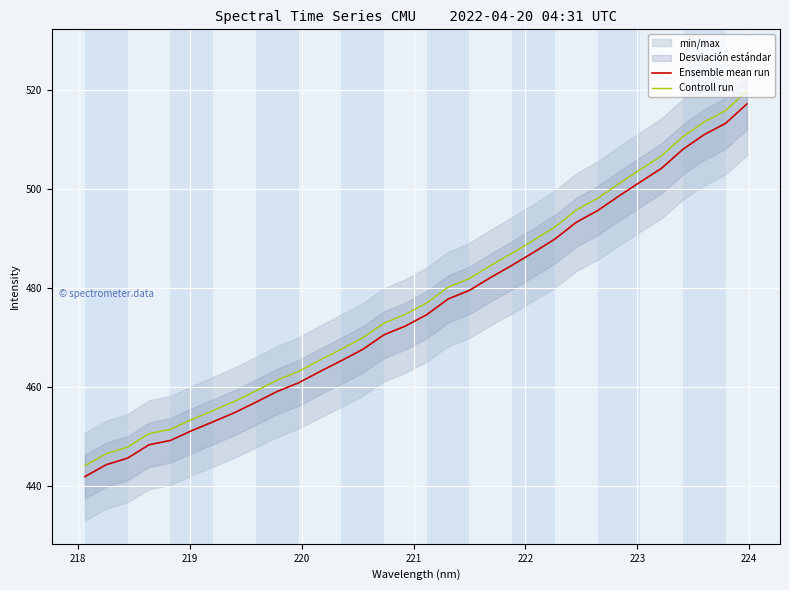

Reading right to left, extract all data points from this chart.

Ensemble mean run: 517.2	513.2	511.0	508.0	504.2	501.4	498.6	495.6	493.3	489.9	487.2	484.6	482.2	479.5	477.8	474.6	472.3	470.6	467.6	465.3	463.1	460.9	459.1	456.9	454.8	453.0	451.2	449.2	448.4	445.7	444.3	441.9
Controll run: 519.7	515.8	513.5	510.5	506.7	503.9	501.1	498.1	495.7	492.3	489.6	487.0	484.6	481.9	480.2	477.0	474.7	472.9	470.0	467.7	465.5	463.2	461.4	459.2	457.1	455.3	453.5	451.5	450.6	447.9	446.6	444.1